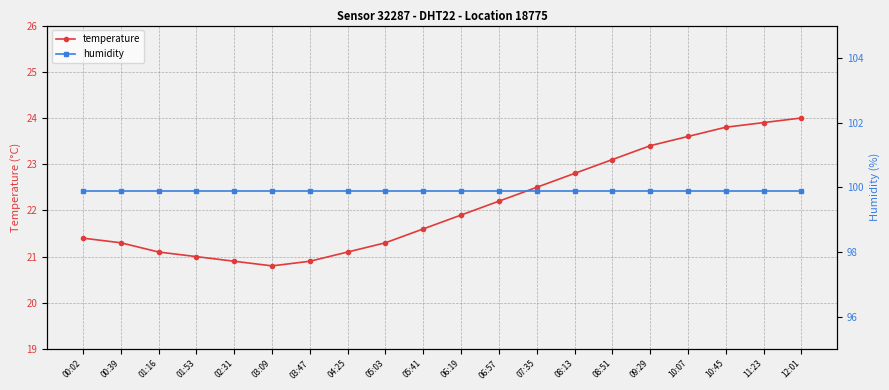

Reading left to right, transcribe all the data shown in this chart.

temperature: 21.4	21.3	21.1	21.0	20.9	20.8	20.9	21.1	21.3	21.6	21.9	22.2	22.5	22.8	23.1	23.4	23.6	23.8	23.9	24.0
humidity: 99.9	99.9	99.9	99.9	99.9	99.9	99.9	99.9	99.9	99.9	99.9	99.9	99.9	99.9	99.9	99.9	99.9	99.9	99.9	99.9